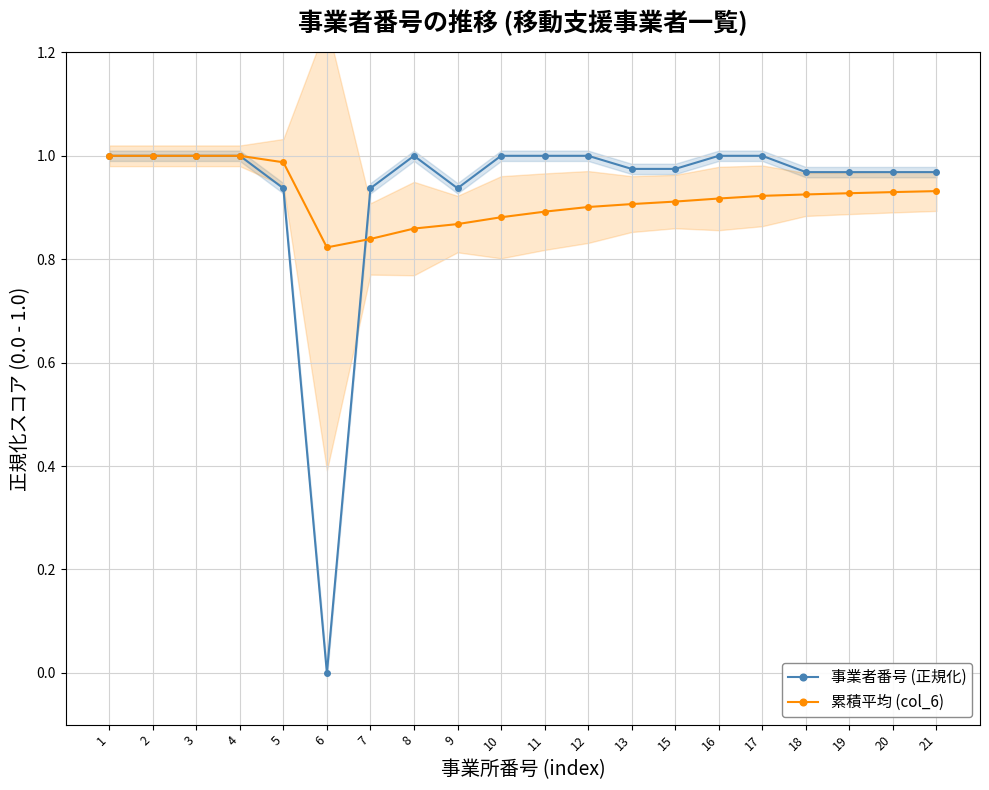

Reading left to right, what are all the values shown in this chart?

事業者番号 (正規化): 1.0	1.0	1.0	1.0	0.9	0.0	0.9	1.0	0.9	1.0	1.0	1.0	1.0	1.0	1.0	1.0	1.0	1.0	1.0	1.0
累積平均 (col_6): 1.0	1.0	1.0	1.0	1.0	0.8	0.8	0.9	0.9	0.9	0.9	0.9	0.9	0.9	0.9	0.9	0.9	0.9	0.9	0.9